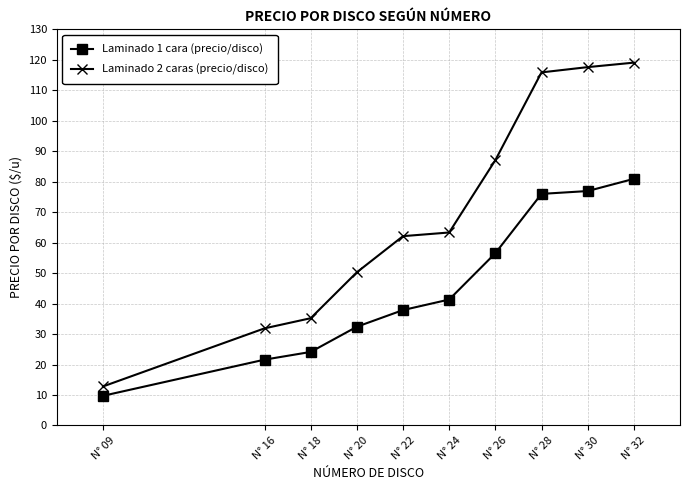

Which series has the largest range (max minus min)?

Laminado 2 caras (precio/disco)